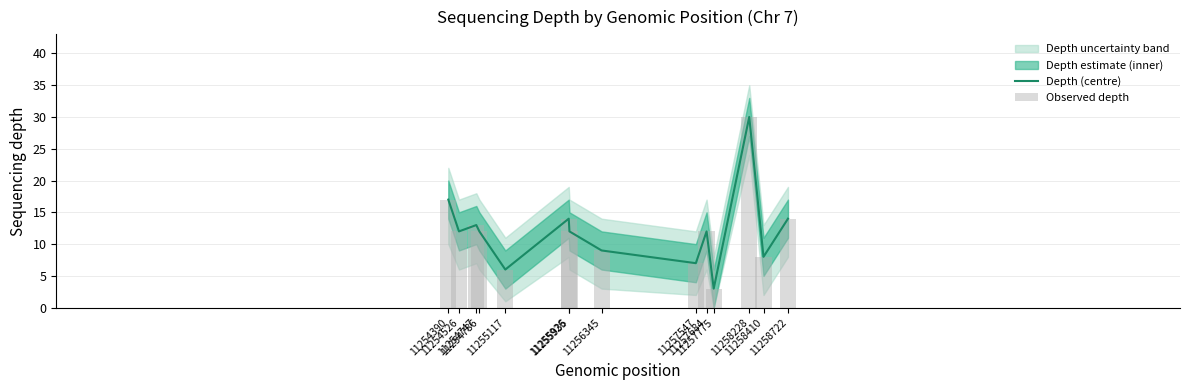

What is the difference between the maximum and minimum values in the Depth (centre) series?

27